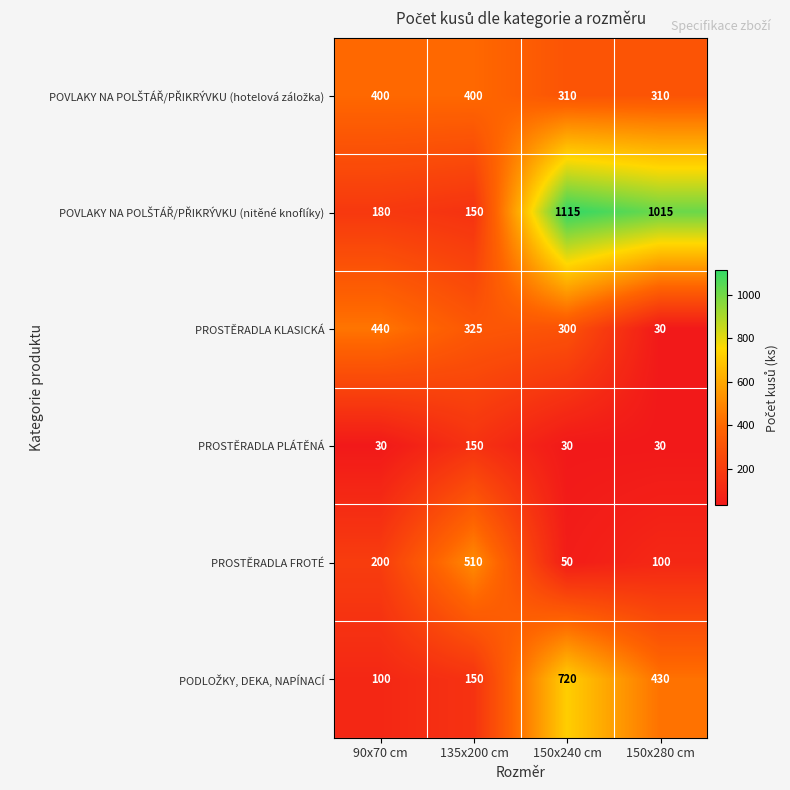

True or false: PROSTĚRADLA KLASICKÁ has a value of 51 at 150x280 cm.

False